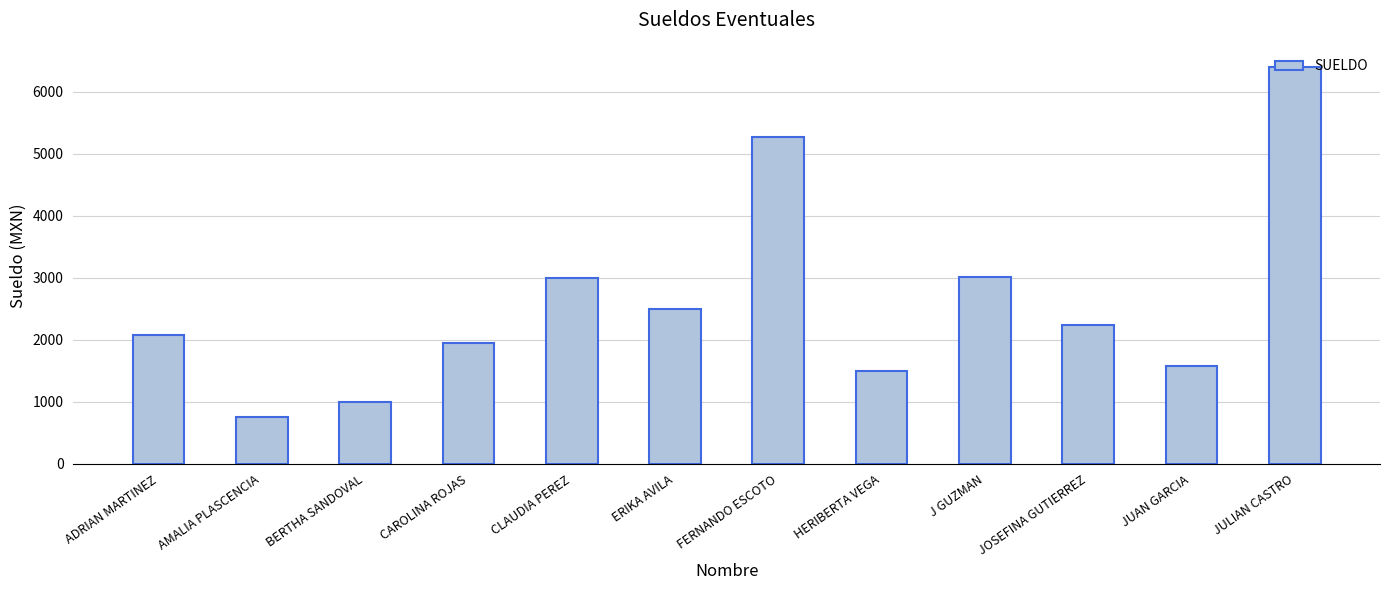

What is the difference between the second highest and minimum values?

4524.6